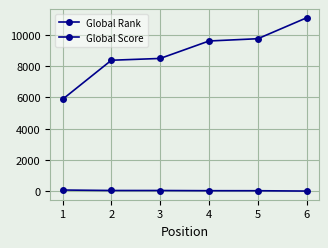

What is the highest value of the Global Score series?

67